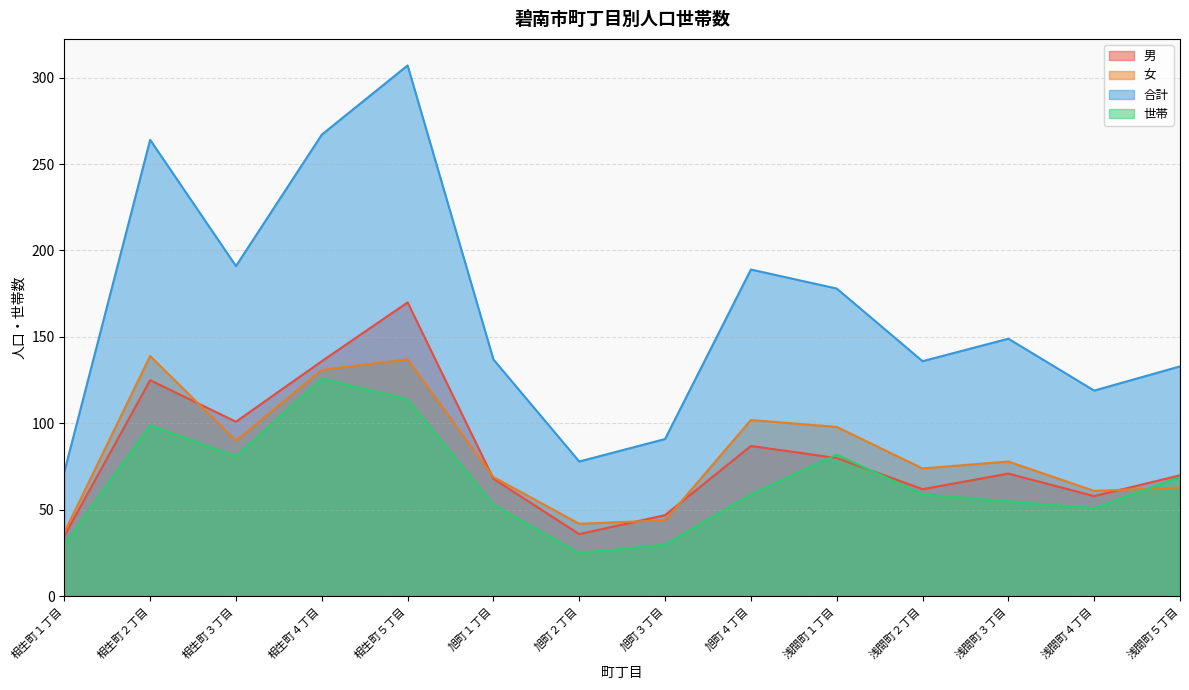

Count the number of data series in this chart.

4